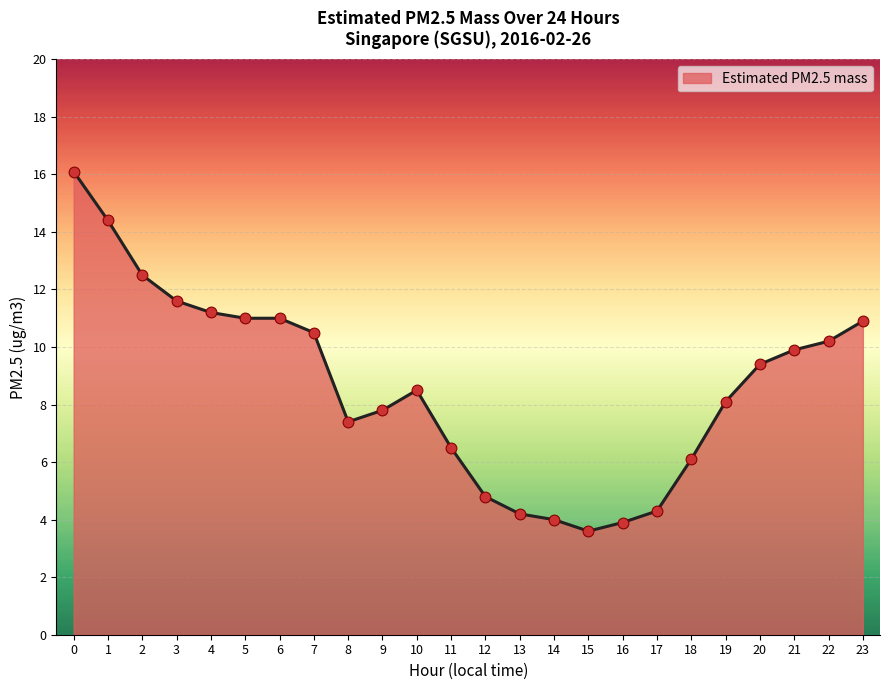

Approximately how many times larger is the value at 21 compared to 19?

1.2